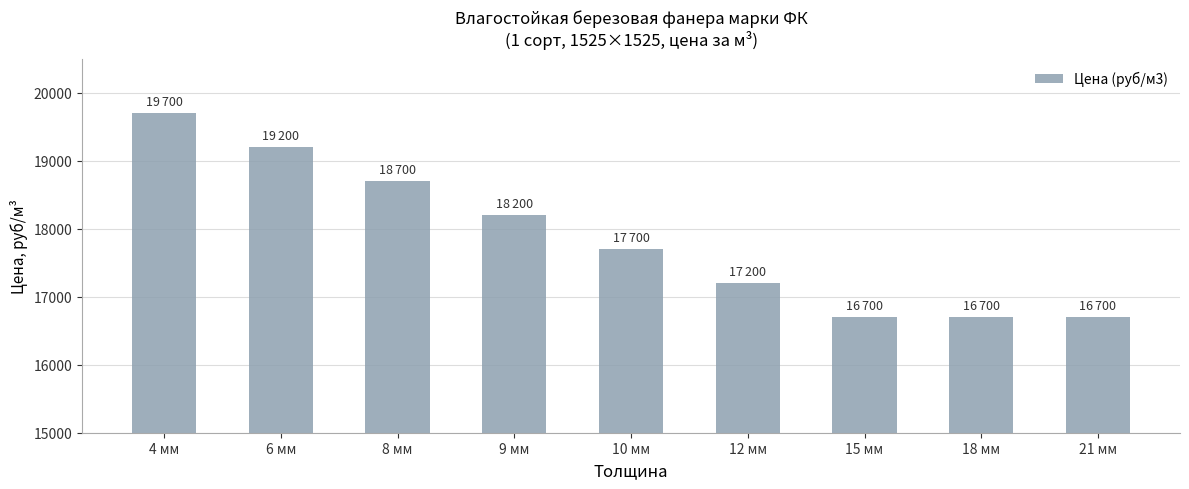

What position from the right is 10 мм?

5